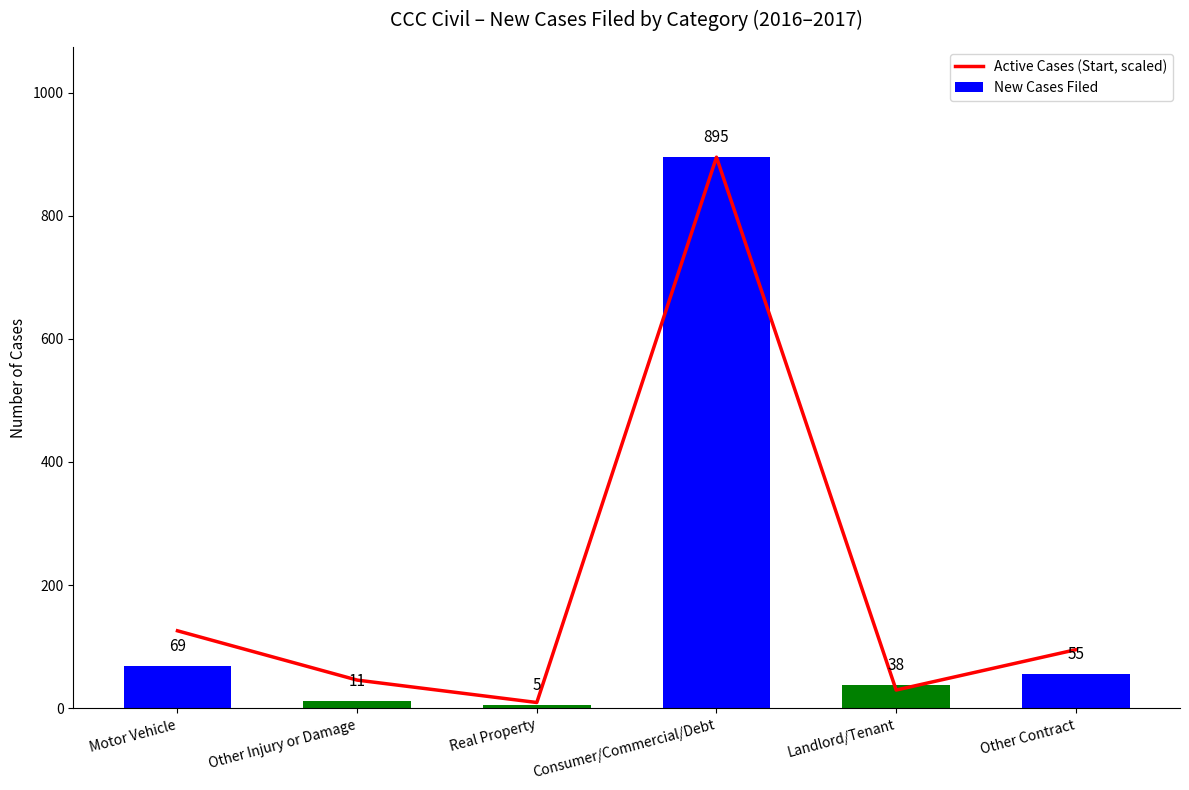

What is the sum of all New Cases Filed values?

1073